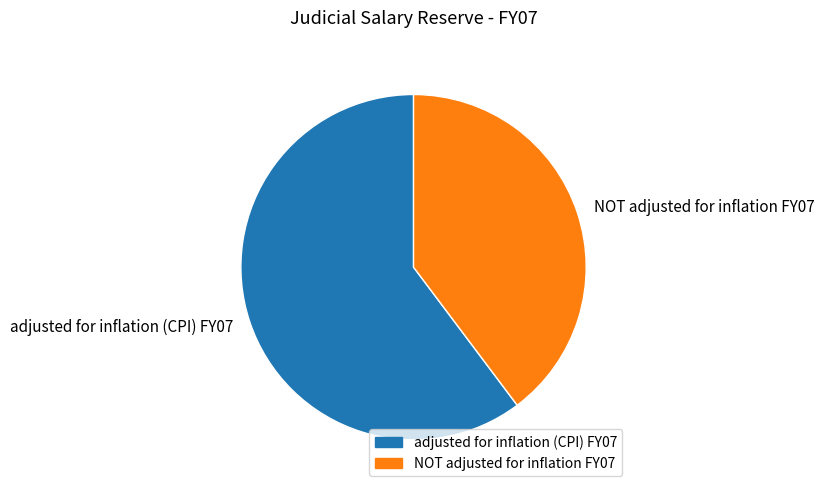

Rank the categories by value from highest to lowest.

adjusted for inflation (CPI) FY07, NOT adjusted for inflation FY07